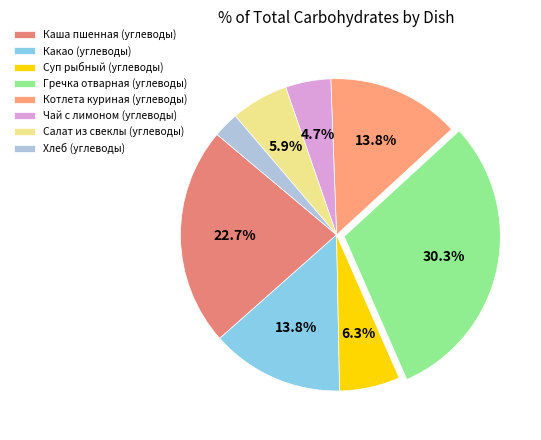

To the nearest percent, what is the combined percentage of Гречка отварная (углеводы) and Каша пшенная (углеводы)?

53%